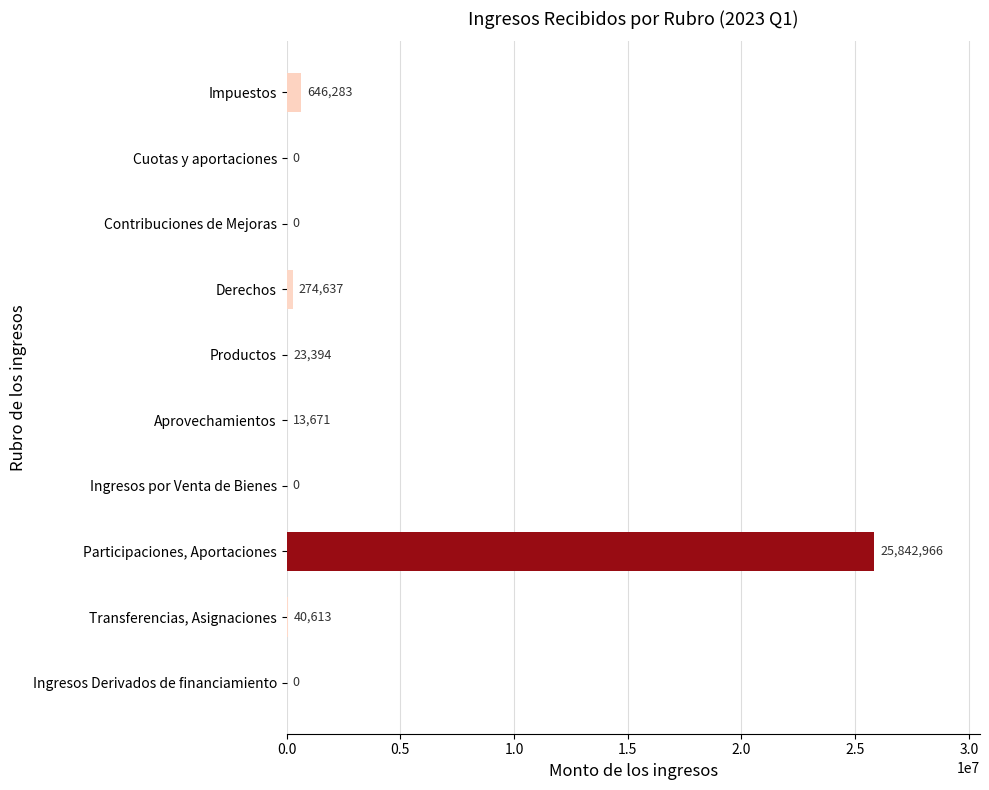

True or false: the data shows 646283.2 at Impuestos.

True